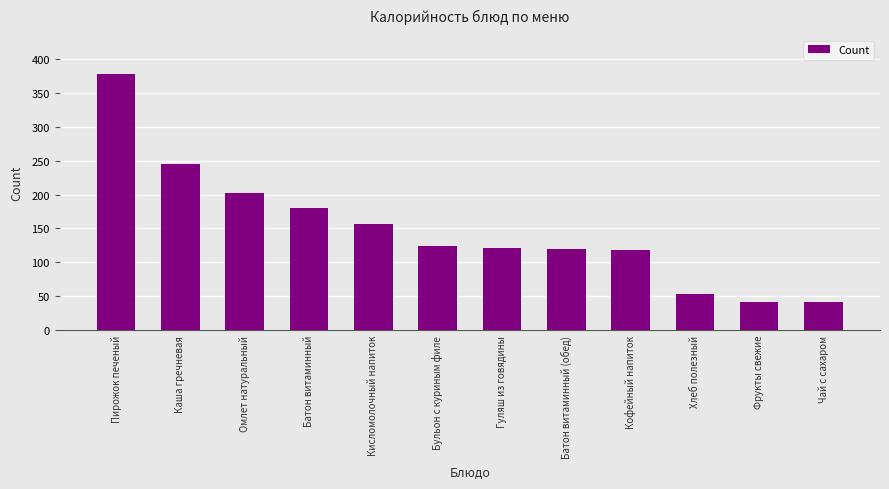

What is the maximum value shown in the chart?

379